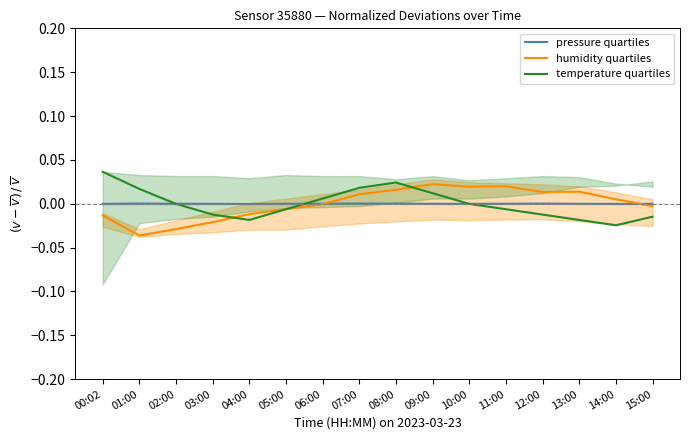

Does the chart have visible grid lines?

No